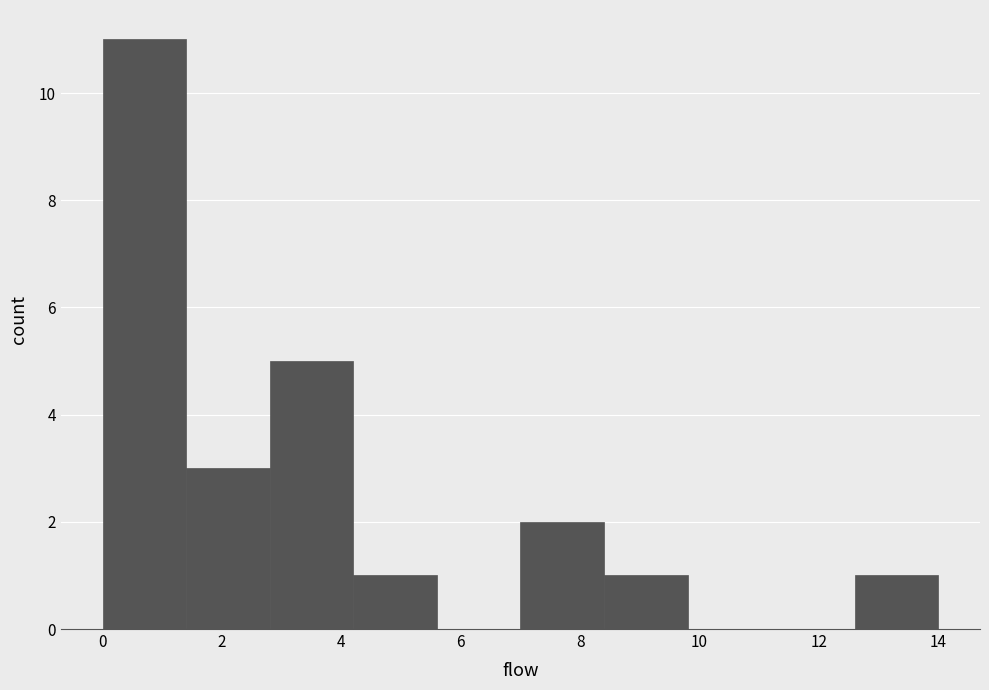

Reading left to right, list every bar in this chart as the range it spans on the x-axis followed by its height. The values are not printed on the chart, so give them approximately, as read against the axis.

0.0 to 1.4: 11
1.4 to 2.8: 3
2.8 to 4.2: 5
4.2 to 5.6: 1
5.6 to 7.0: 0
7.0 to 8.4: 2
8.4 to 9.8: 1
9.8 to 11.2: 0
11.2 to 12.6: 0
12.6 to 14.0: 1